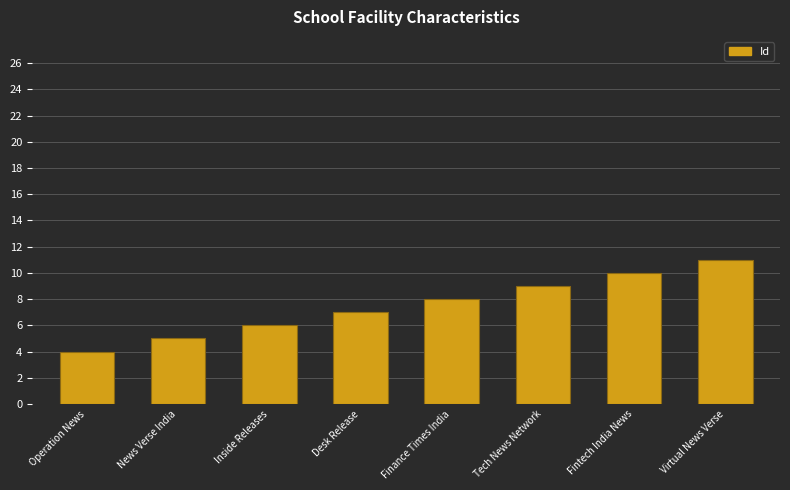

What is the label of the 5th bar from the left?

Finance Times India